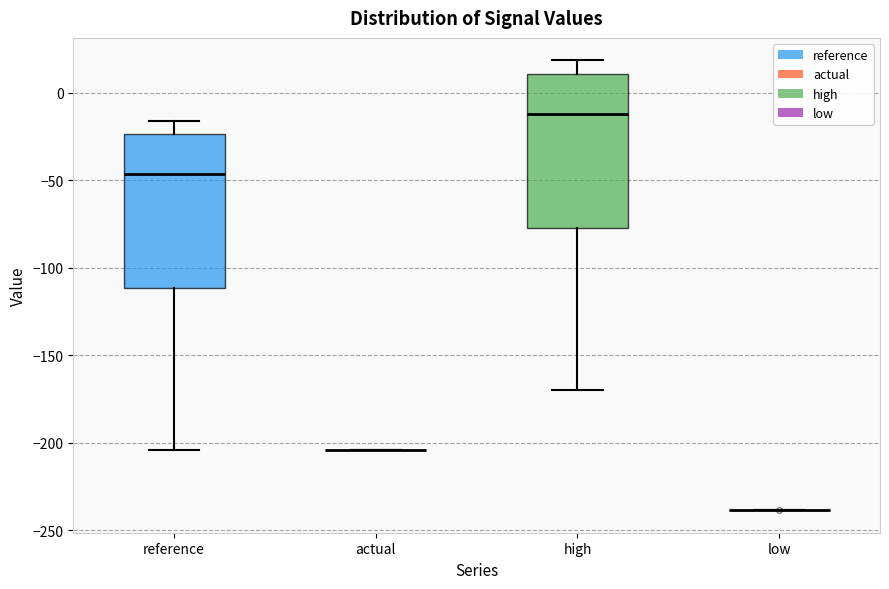

Reading left to right, read every box against the y-axis: the position of its median line, the range the box covers, and the ends of its whiskers. The values are not printed on the chart, so give them approximately, as read against the axis.

reference: median -45, box -110 to -25, whiskers -205 to -15
actual: box collapsed to a line at -205, whiskers -205 to -205
high: median -10, box -75 to 10, whiskers -170 to 20
low: box collapsed to a line at -240, whiskers -240 to -240